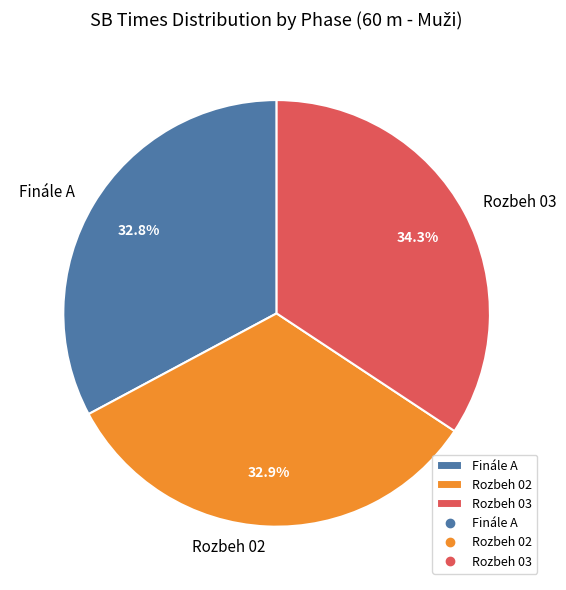

What is the ratio of the value at Rozbeh 02 to the value at Finále A?

1.0